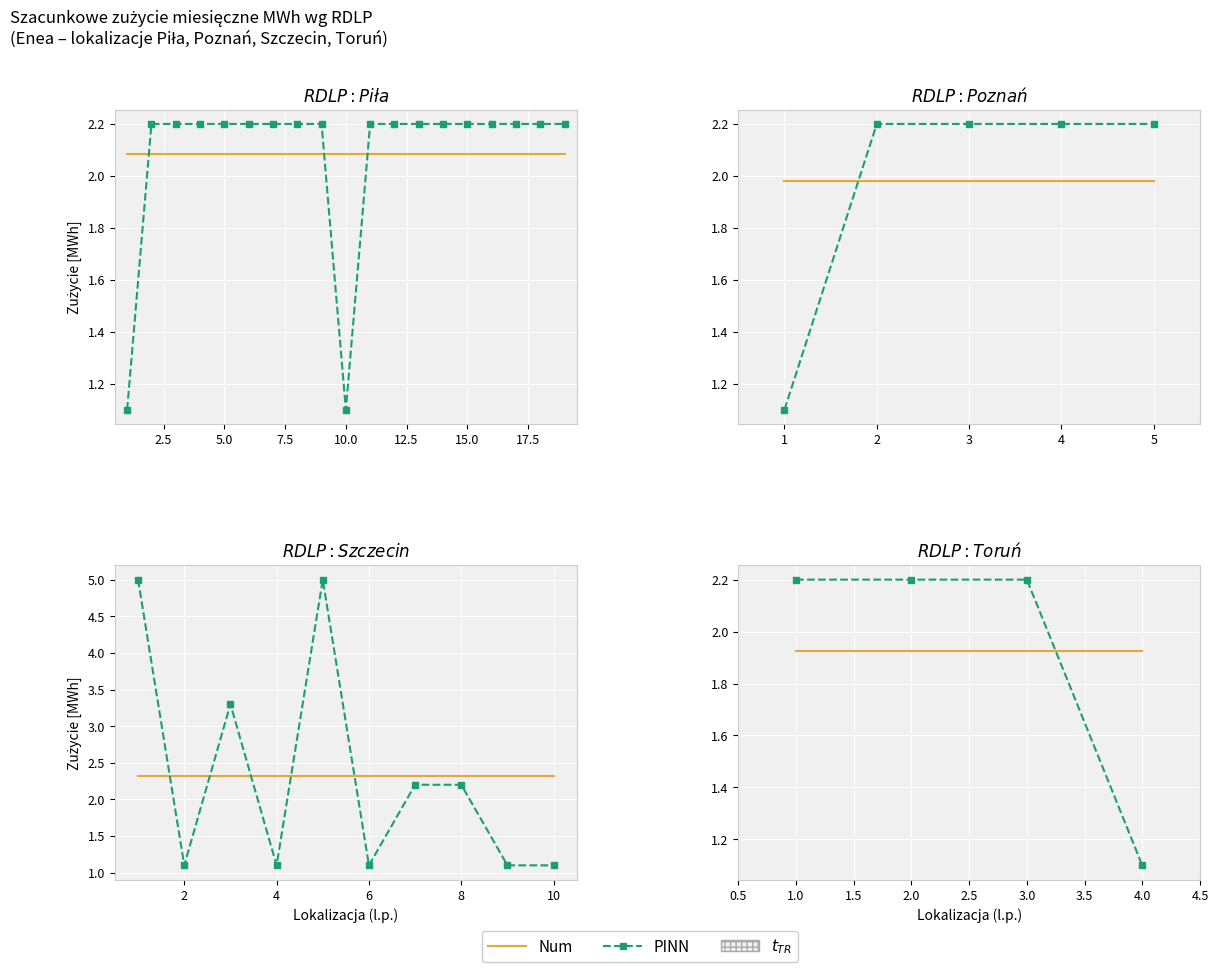

How many values in the PINN series exceed 2?

3